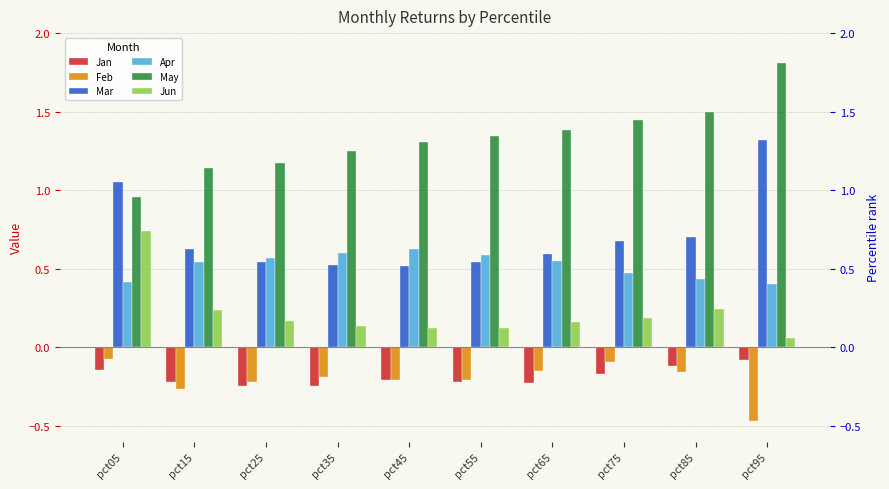

How many bars are there in total?

60